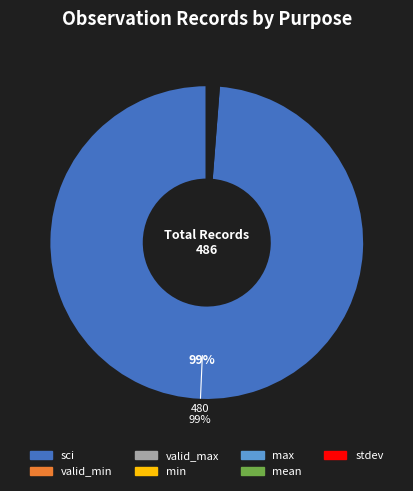

Which category has the biggest portion of the pie?

sci